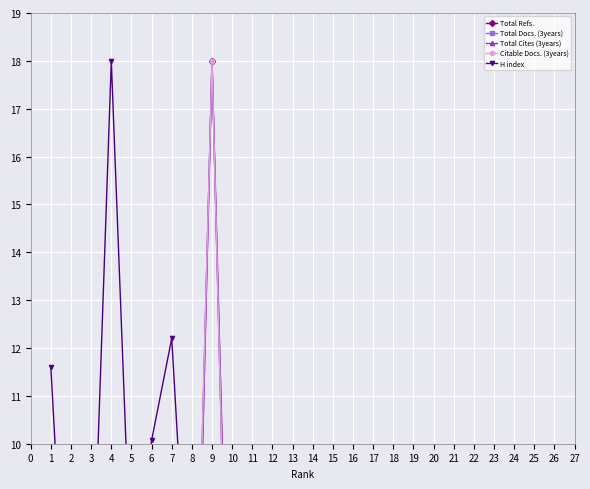

What is the value of the Total Refs. point at the 12th from the left?

0.9